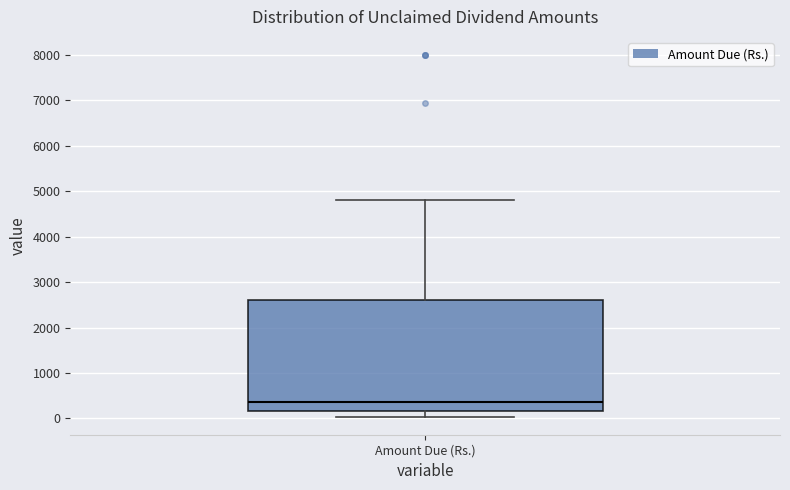

Where is the lower edge of the box for Amount Due (Rs.) on the y-axis? The values are not printed on the chart, so give them approximately, as read against the axis.

200